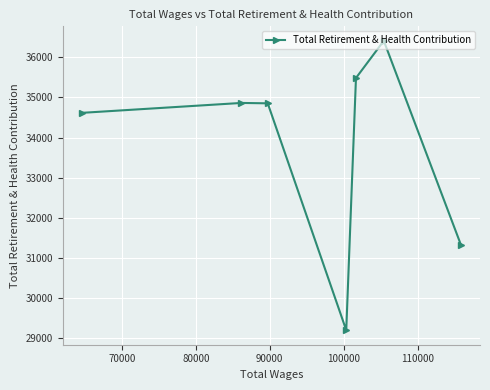

What is the greatest value displayed?

36408